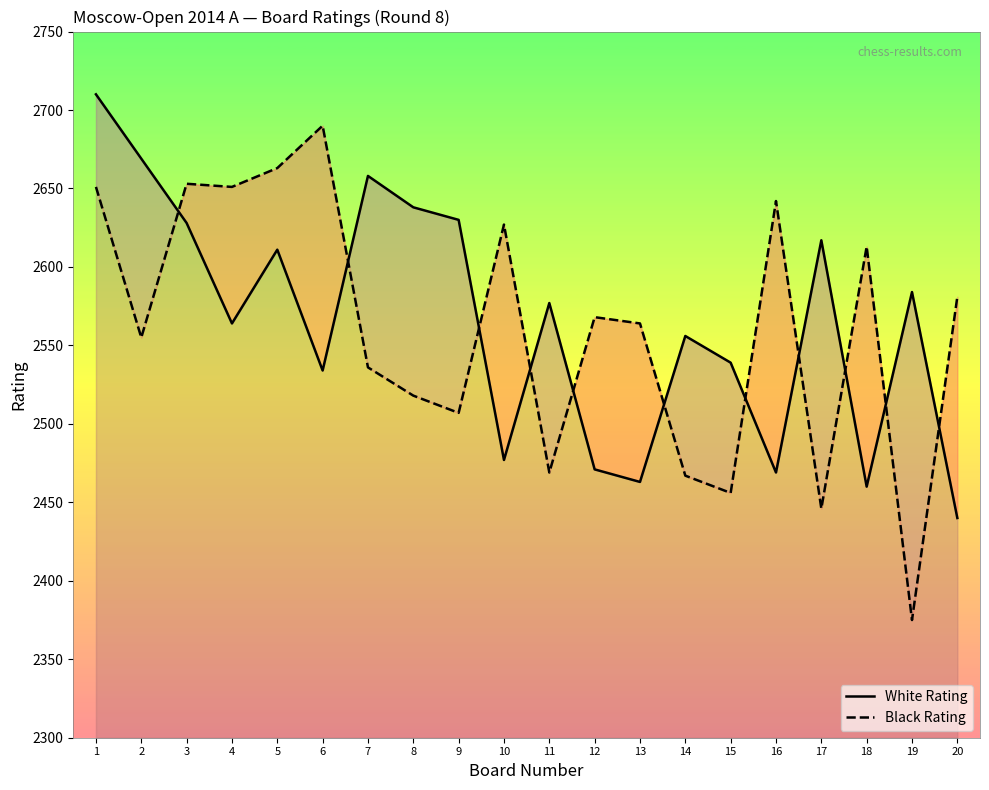

At which category does the chart reach its peak across all series?

1